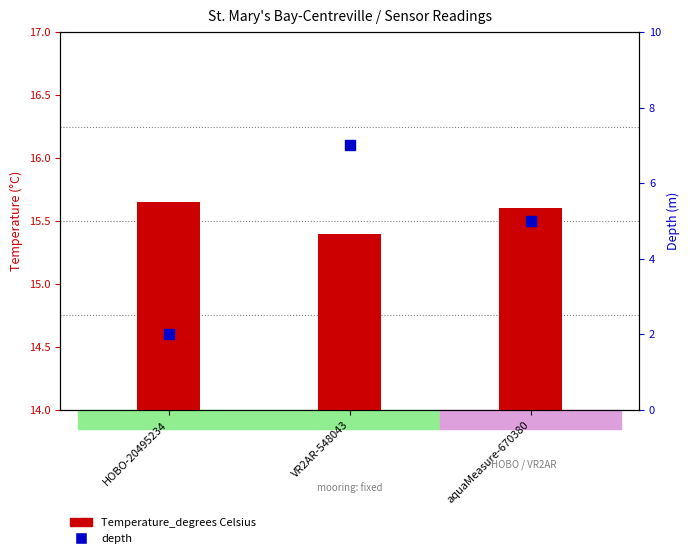

What is the total value across all series at aquaMeasure-670380?

20.6